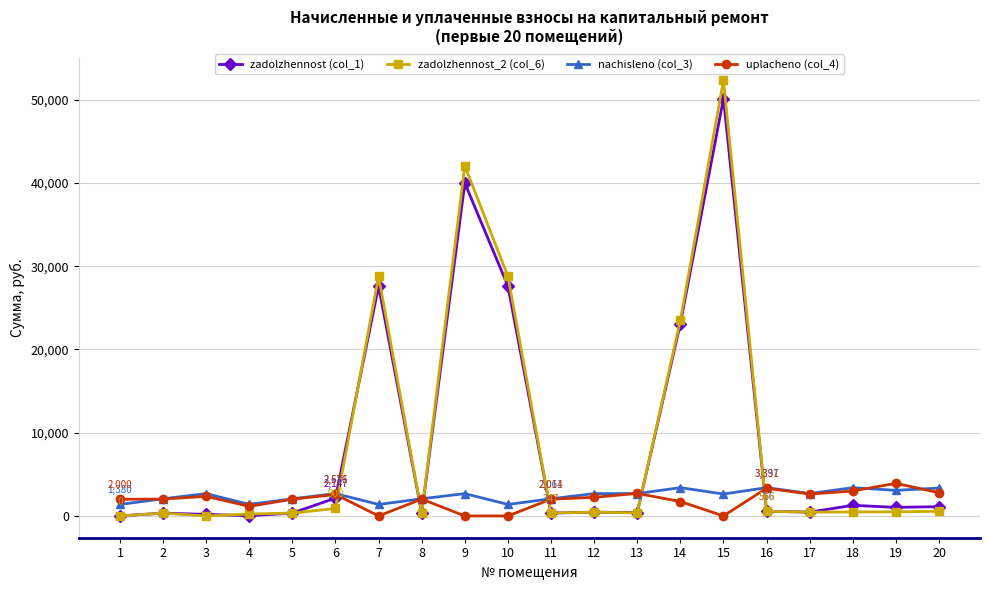

At which category does nachisleno (col_3) reach its first local valley?

4